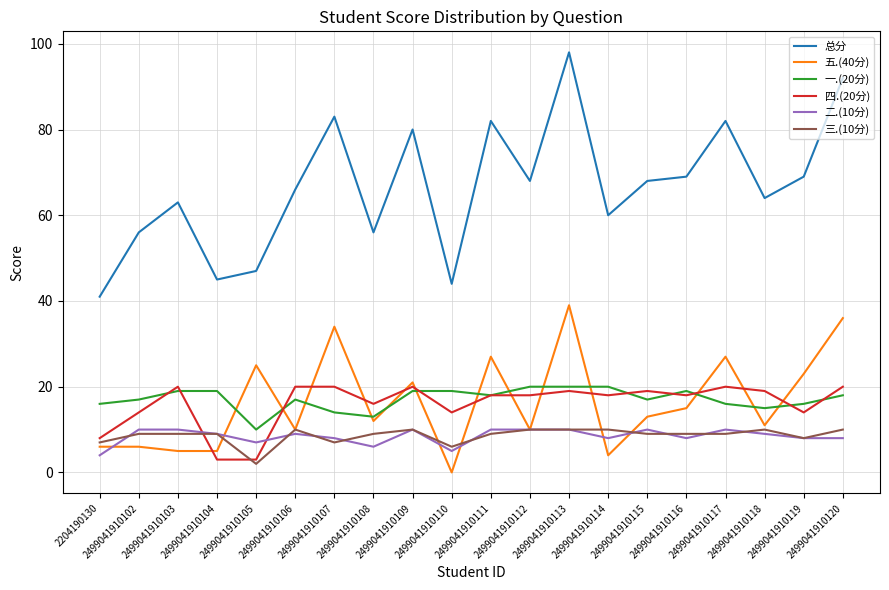

True or false: 四.(20分) and 总分 cross at least once.

False